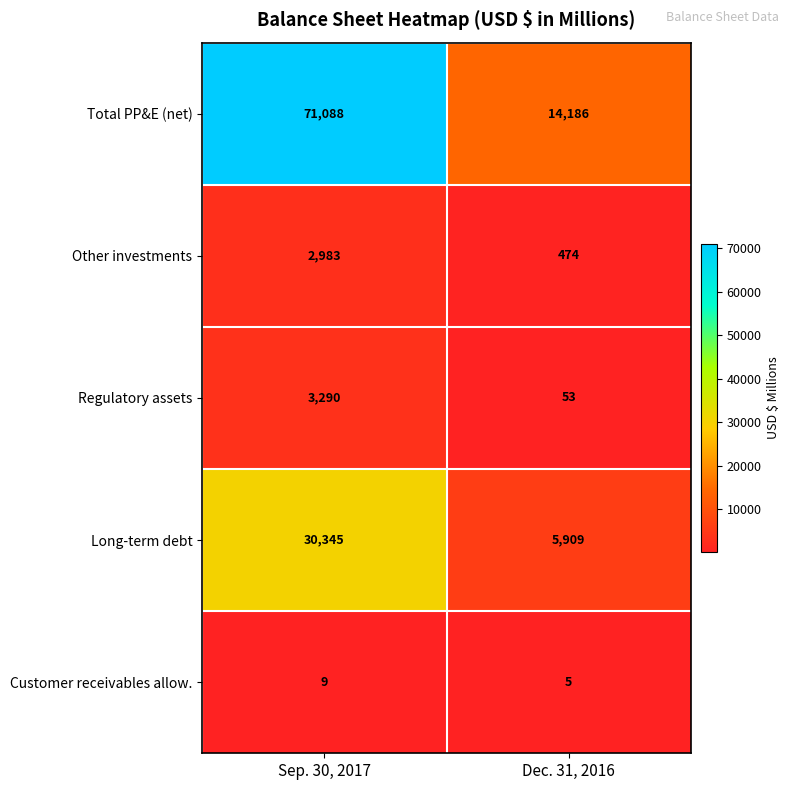

Which category has the lowest value in the Other investments series?

Dec. 31, 2016